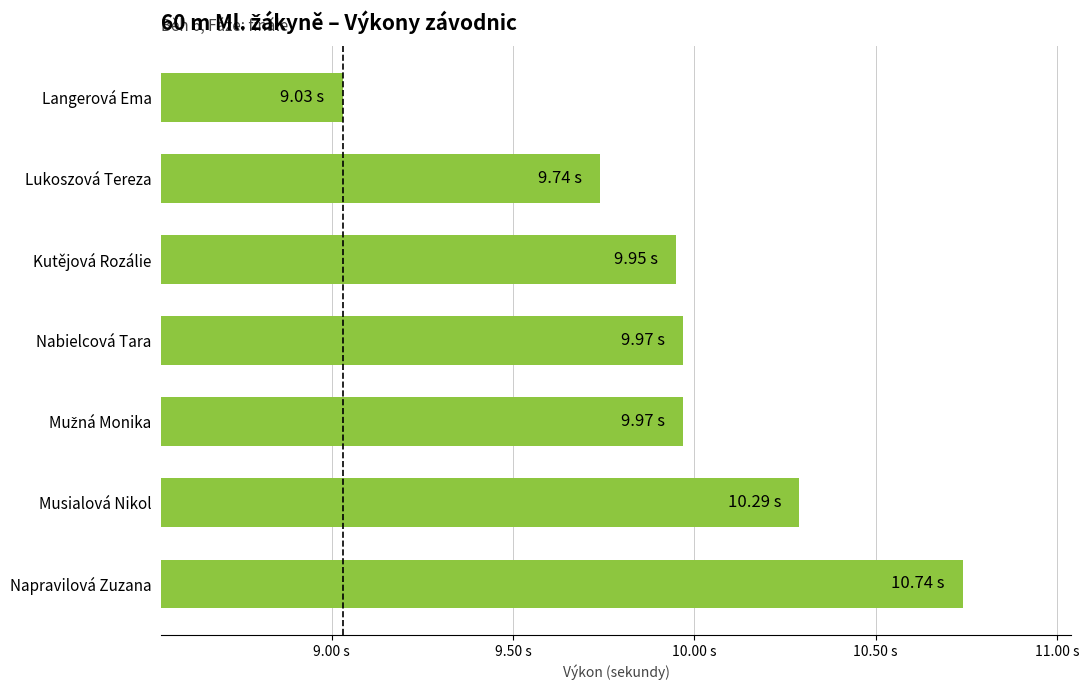

Are the bars horizontal?

Yes